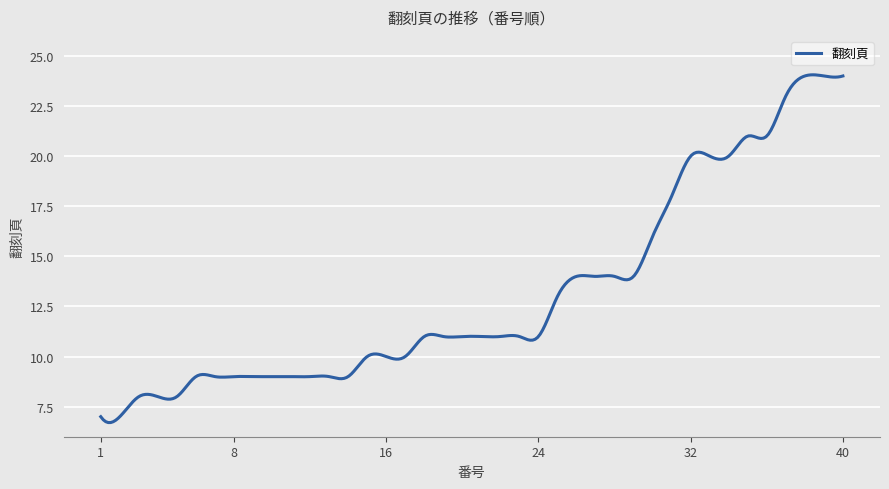

What is the greatest value displayed?

24.1